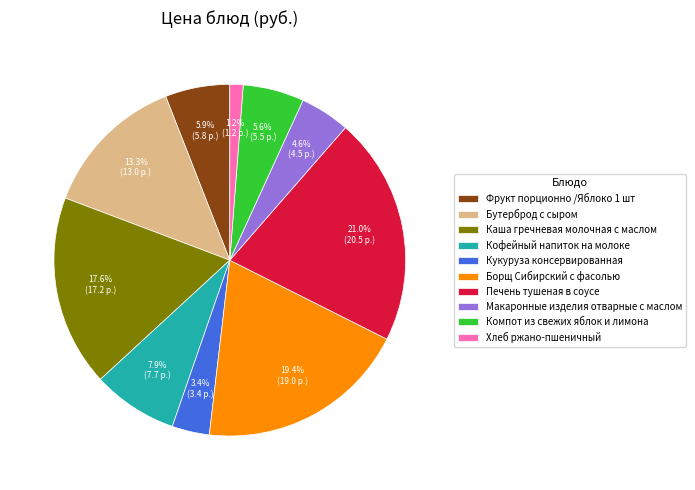

What is the largest slice in the pie chart?

Печень тушеная в соусе